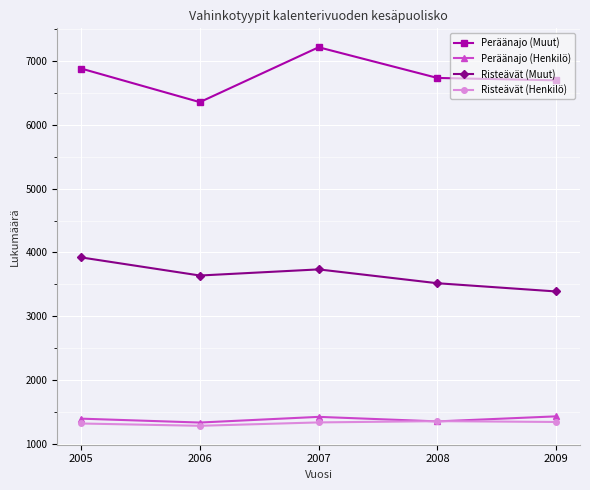

What is the spread (max minus min) of values at 2008?

5382